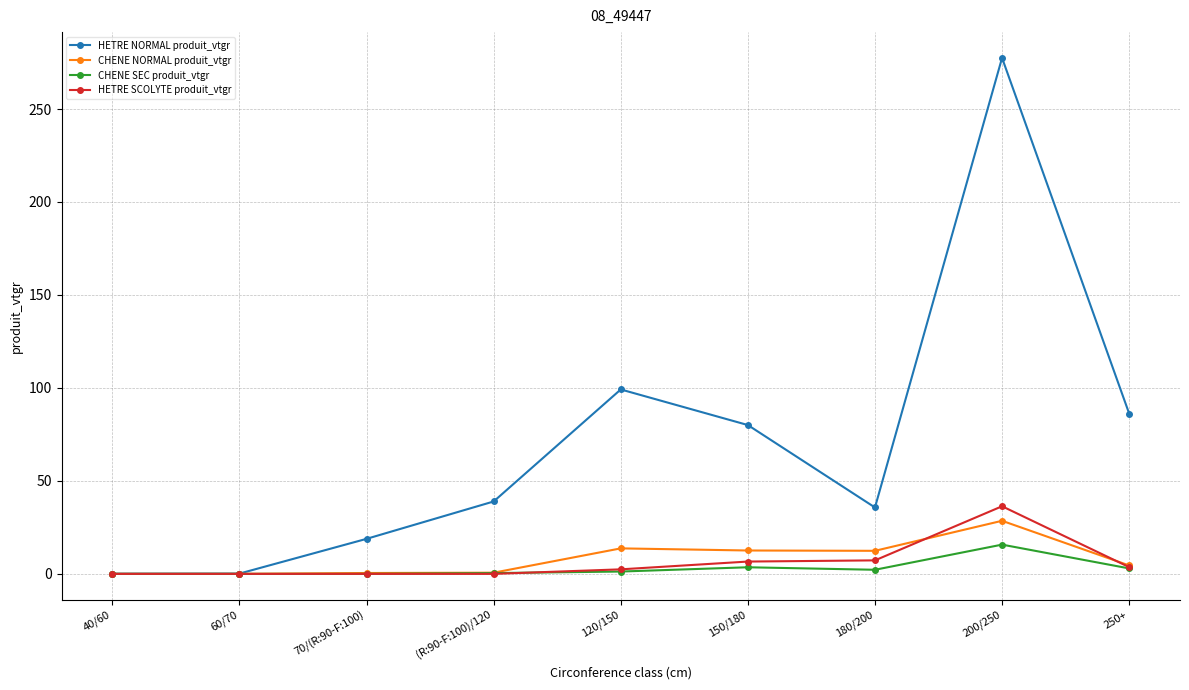

What is the label of the 2nd point from the right?

200/250